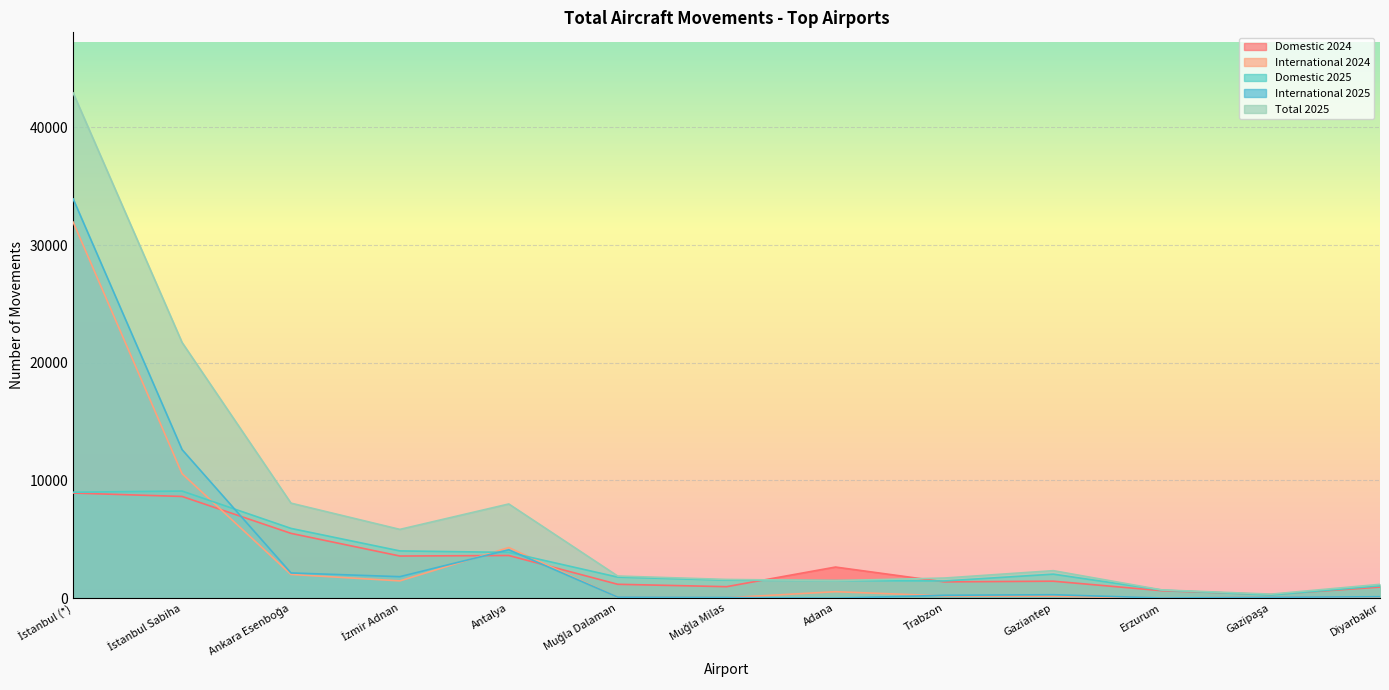

What is the total value across all series at Gaziantep?

6293